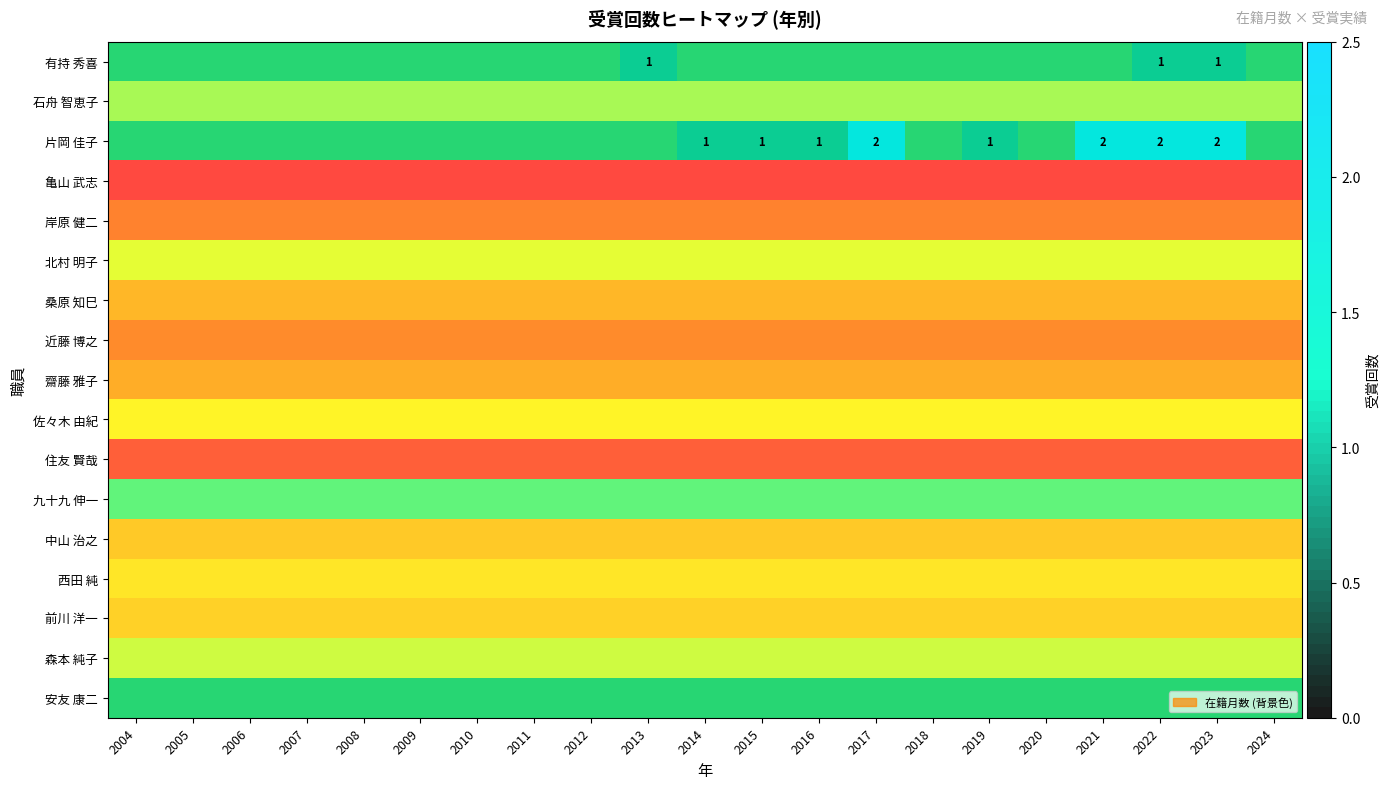

The value of 佐々木 由紀 at 2024 is 0. True or false?

True